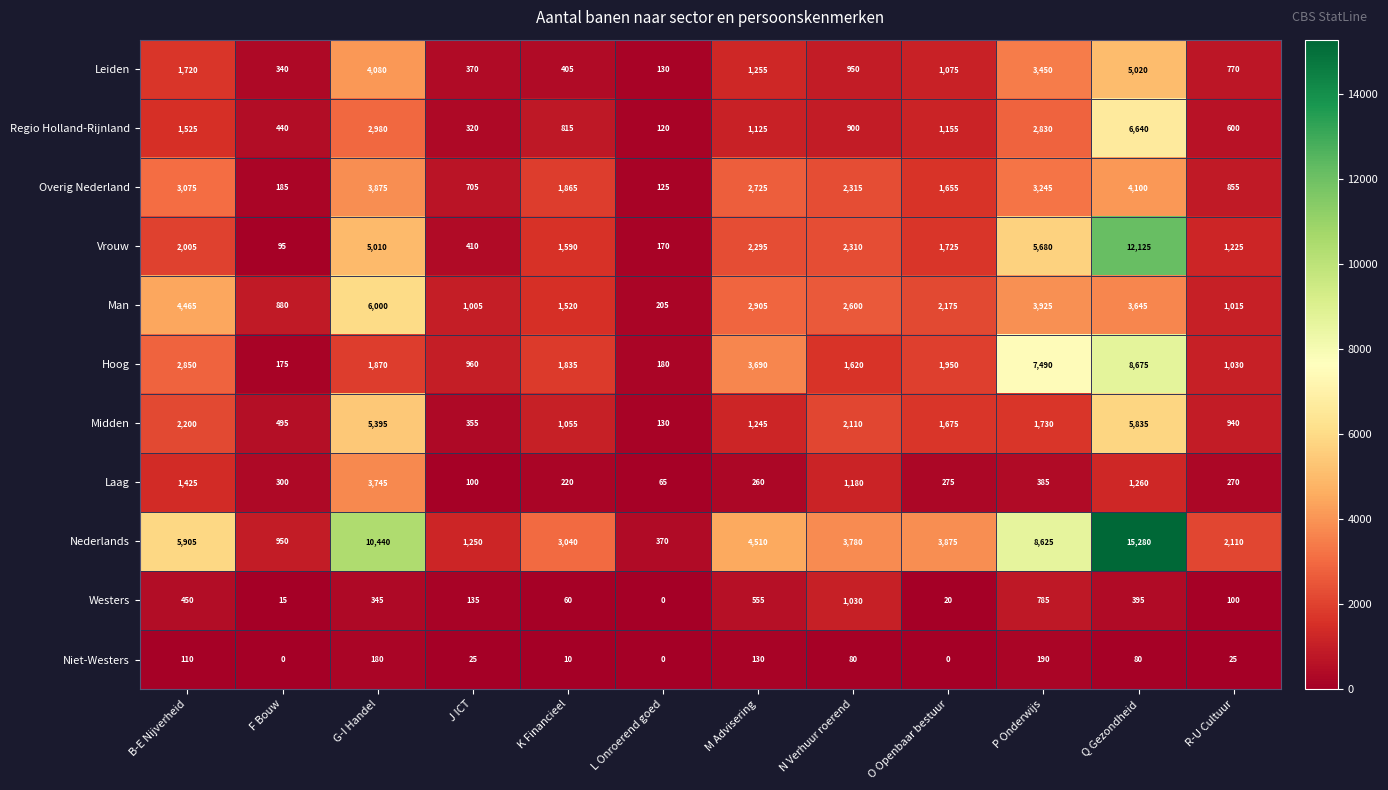

What is the approximate value of Vrouw at R-U Cultuur, to the nearest 100?

1200